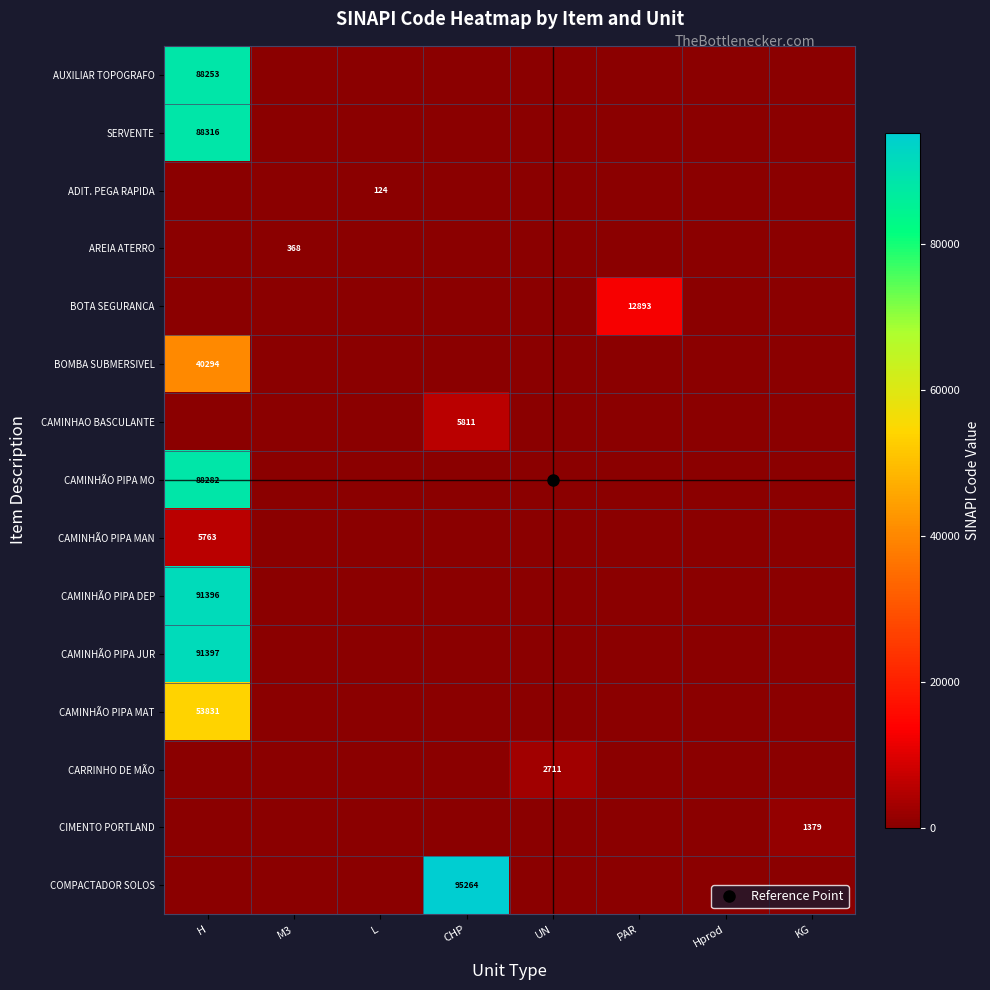

How many series are shown in this chart?

15